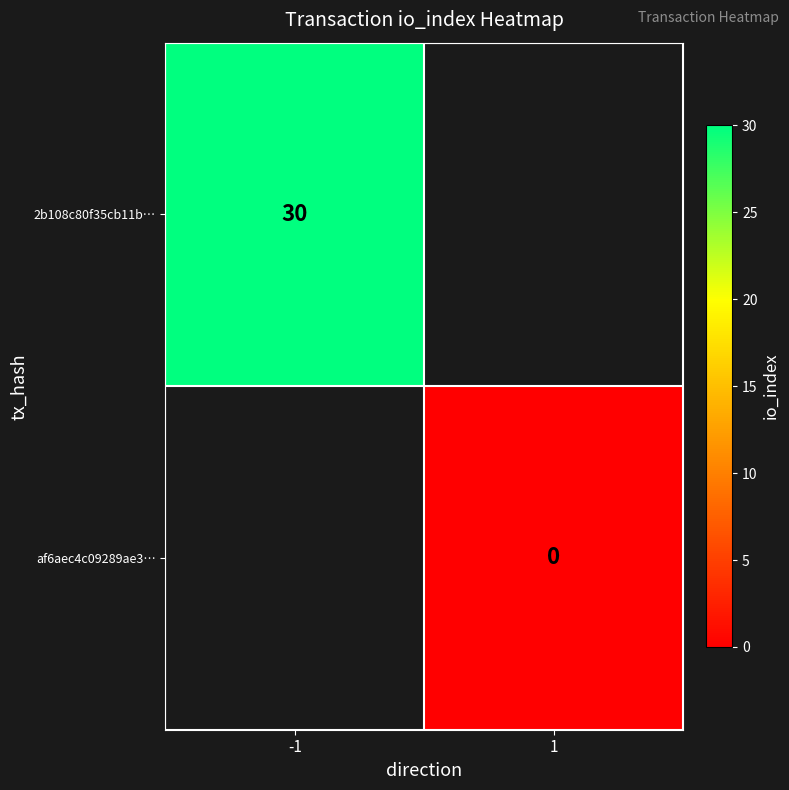

The value of 2b108c80f35cb11b… at -1 is 15. True or false?

False